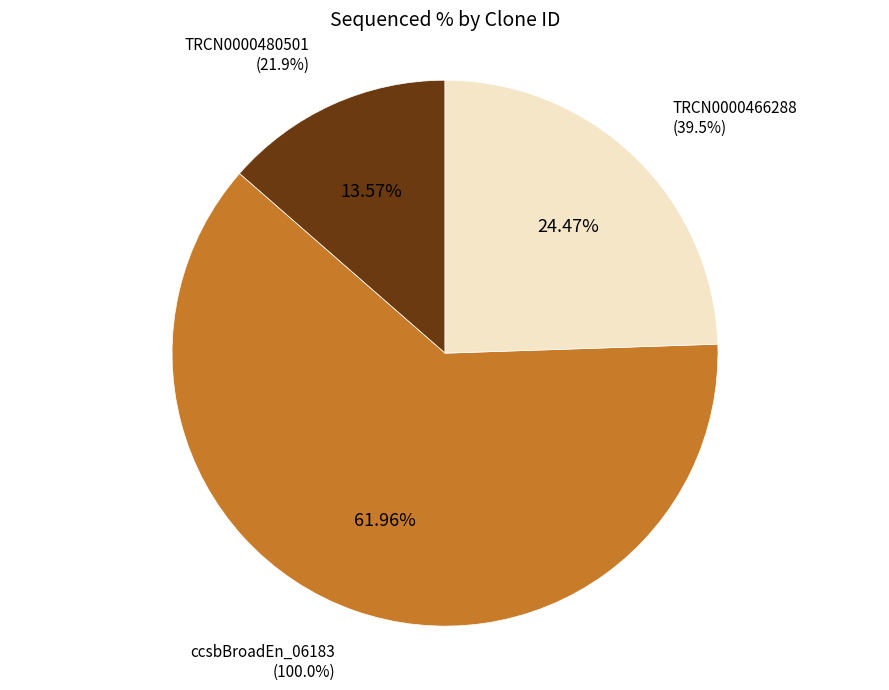

How much of the chart is everything except ccsbBroad304_15412?

100.0%